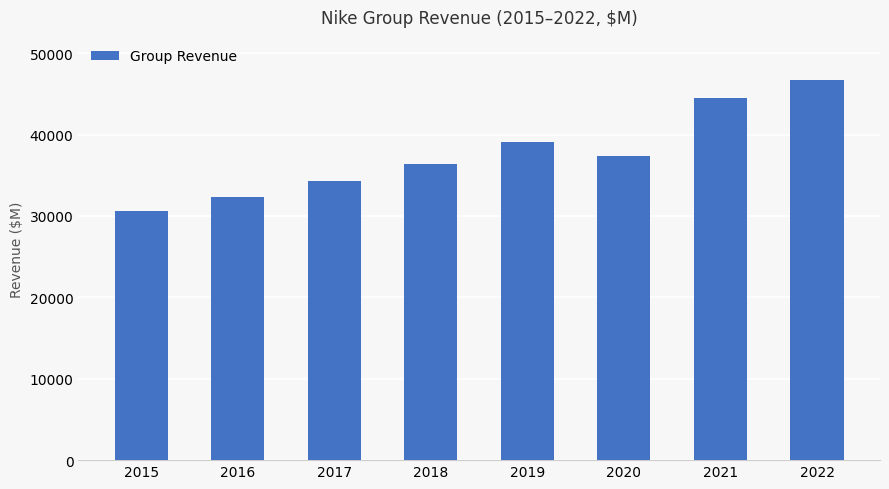

The chart shows a value of 32376 at 2016. True or false?

True